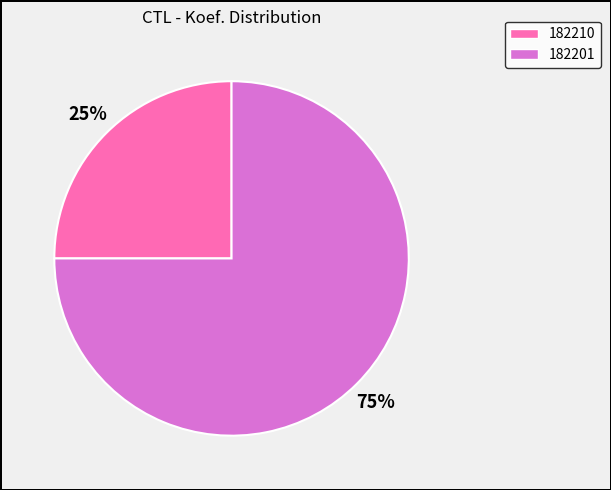

Combined, do 182210 and 182201 account for over 50%?

Yes